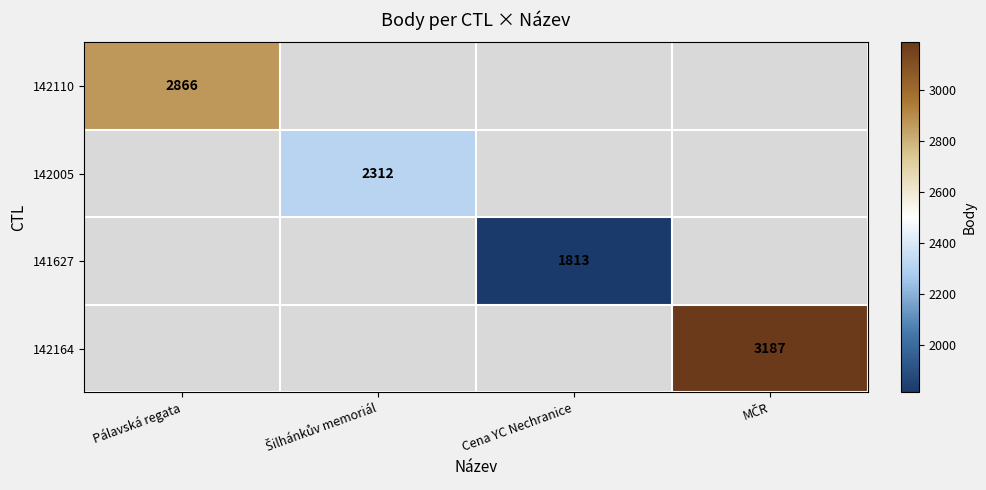

The value of 142110 at Pálavská regata is 2866. True or false?

True